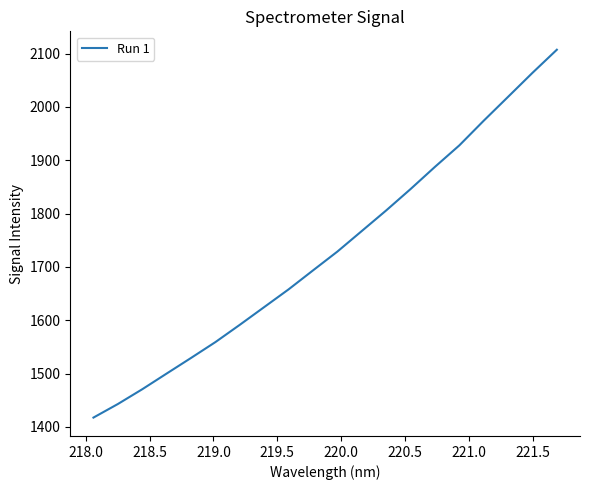

What is the difference between the maximum and minimum values?

689.8